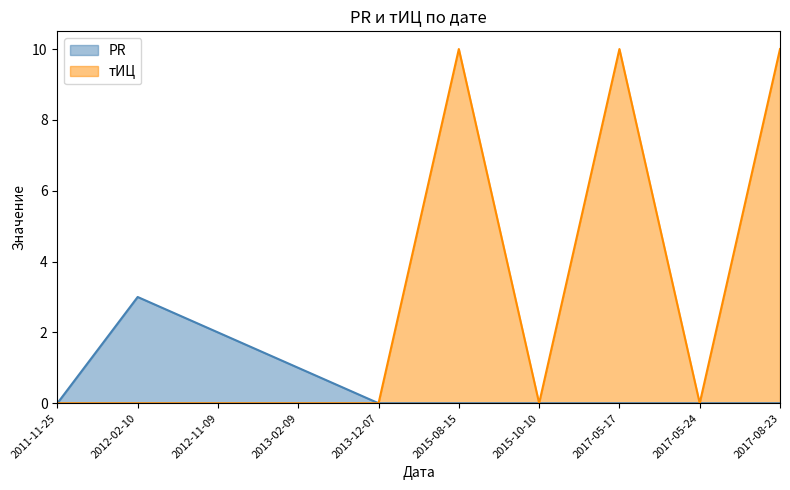

What position from the right is 2017-05-17?

3